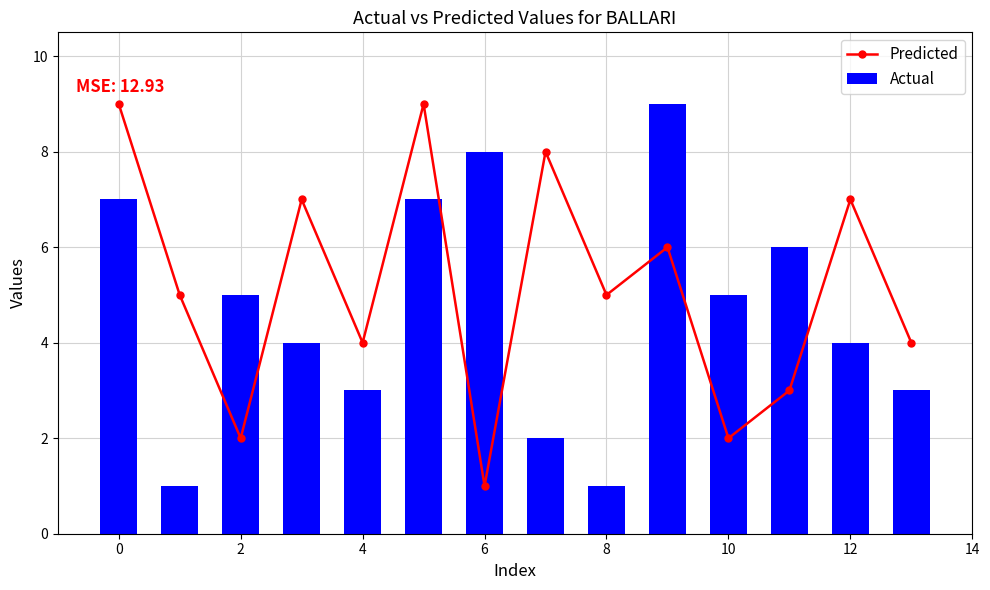

The value of Actual at 13 is 3. True or false?

True